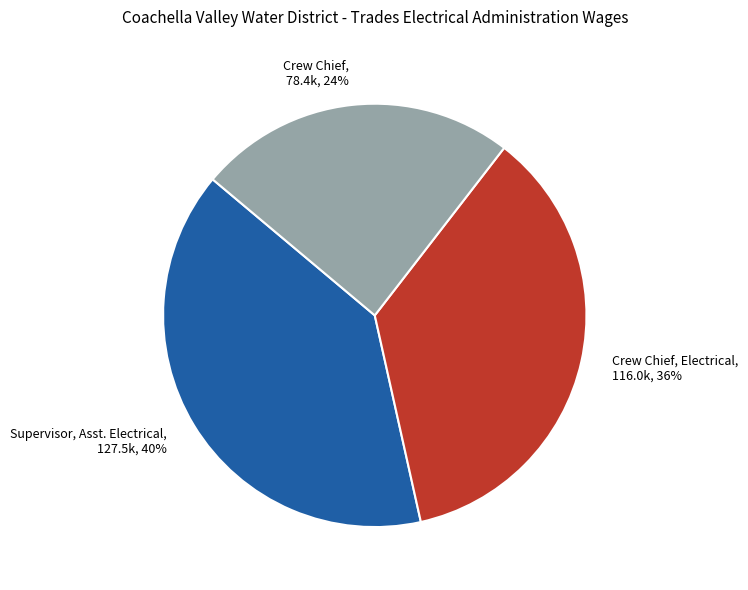

Does any single category account for the majority?

No